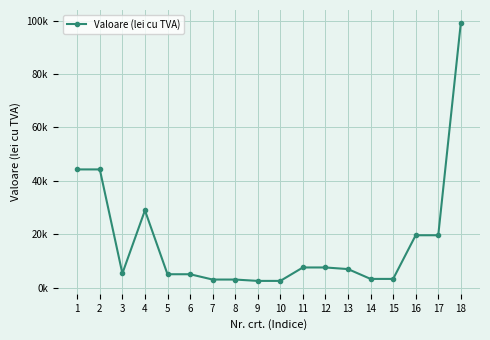

True or false: the data has more than 0 interior local peaks.

True